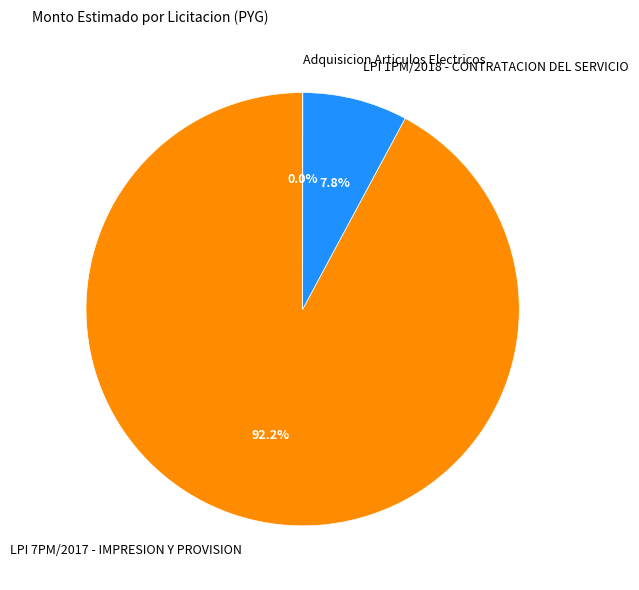

Which slice is the largest?

LPI 7PM/2017 - IMPRESION Y PROVISION